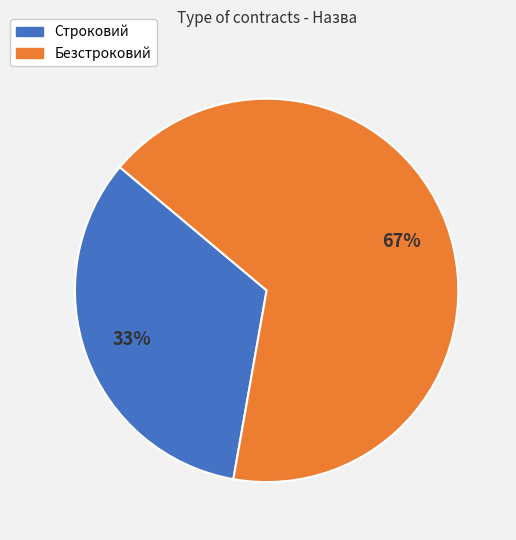

Approximately how many times larger is the value at Безстроковий compared to Строковий?

2.0